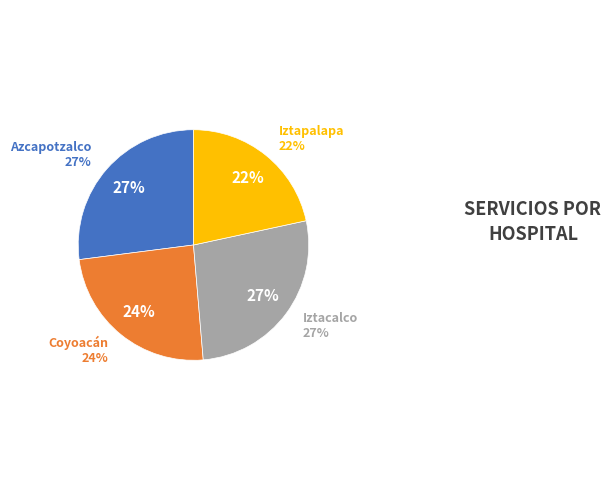

What is the ratio of the value at Hospital Pediátrico Iztapalapa to the value at Hospital Pediátrico Coyoacán?

0.9